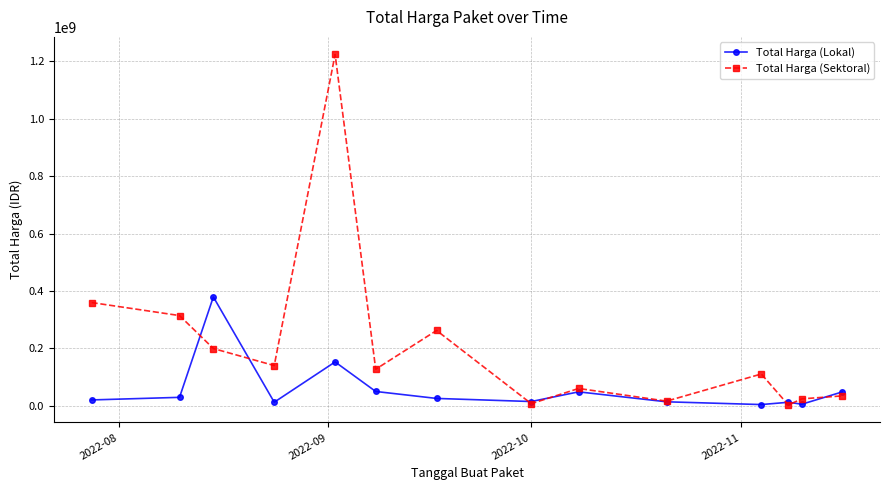

What is the highest value of the Total Harga (Sektoral) series?

1224682000